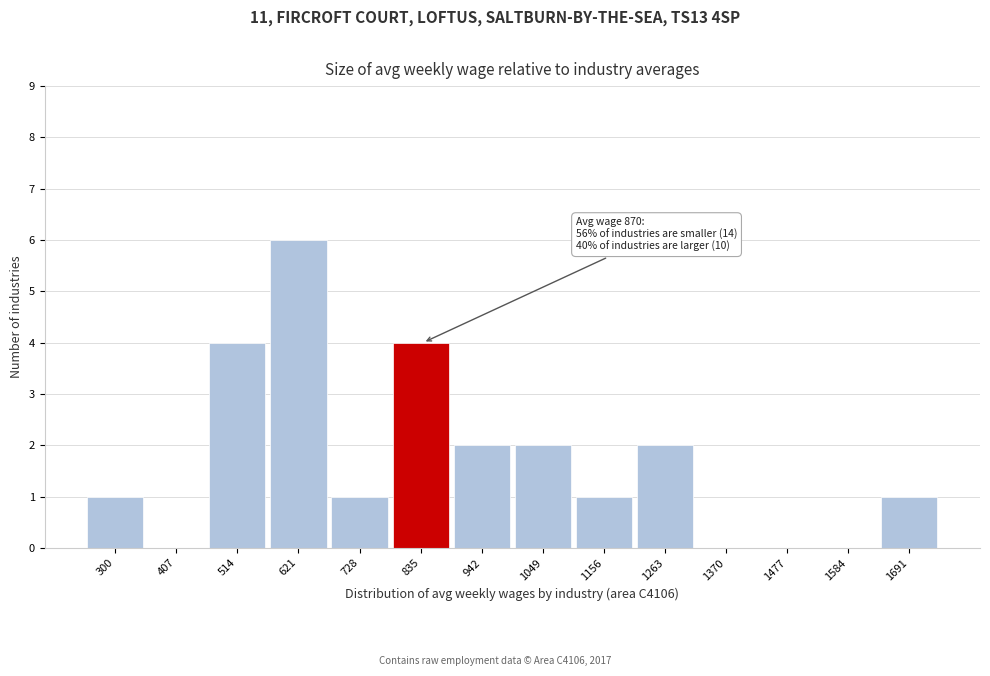

Reading left to right, transcribe all the data shown in this chart.

300=1	407=0	514=4	621=6	728=1	835=4	942=2	1049=2	1156=1	1263=2	1370=0	1477=0	1584=0	1691=1